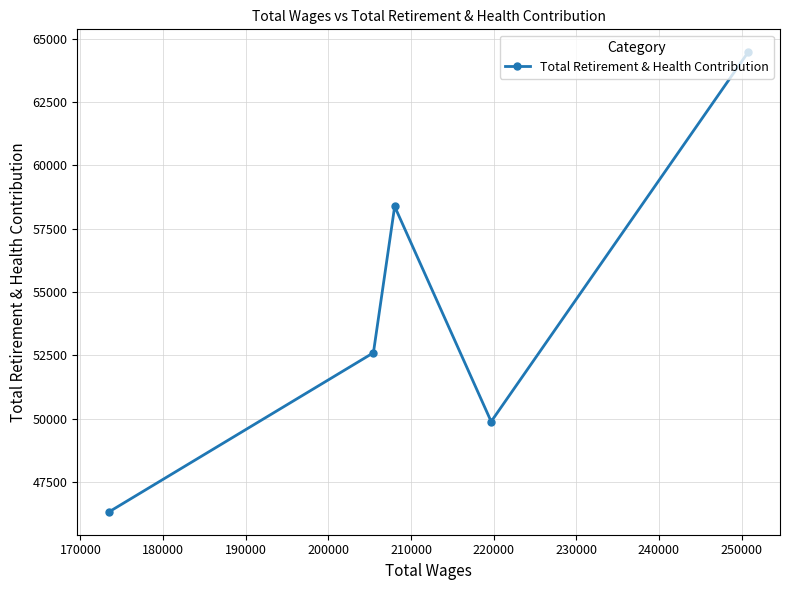

What is the difference between the second highest and minimum values?

12053